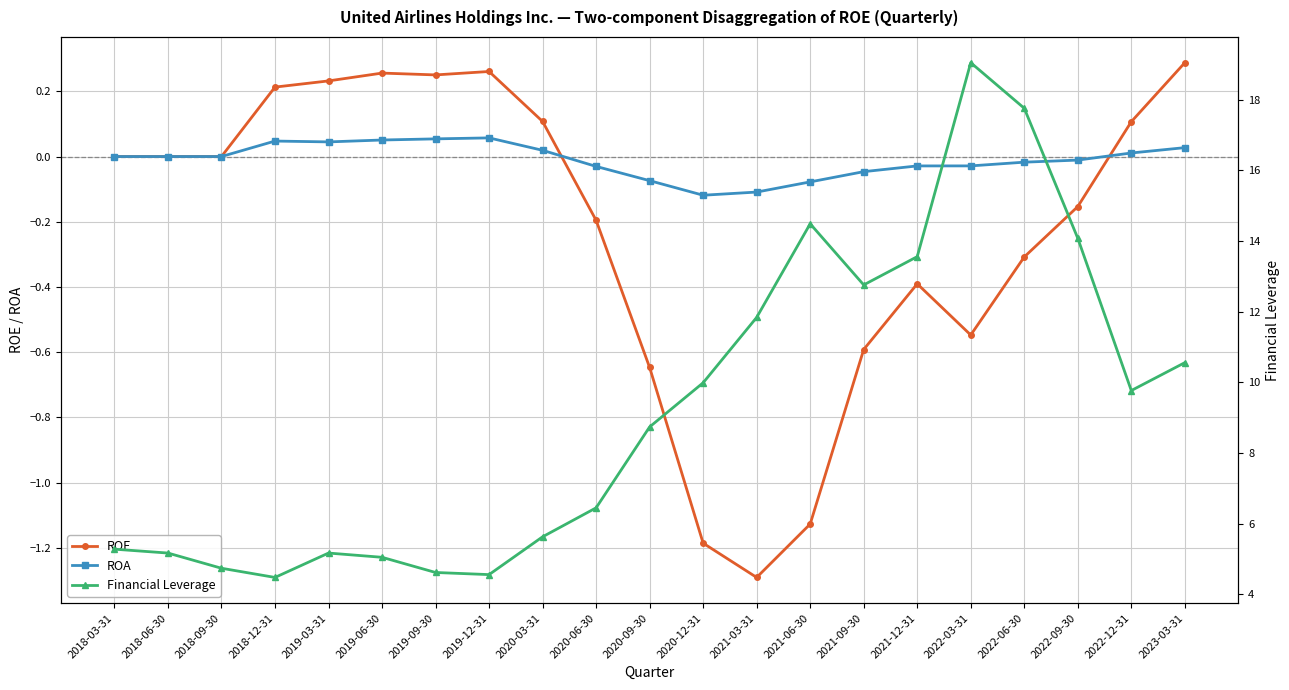

Which series has the largest total across all categories?

Financial Leverage